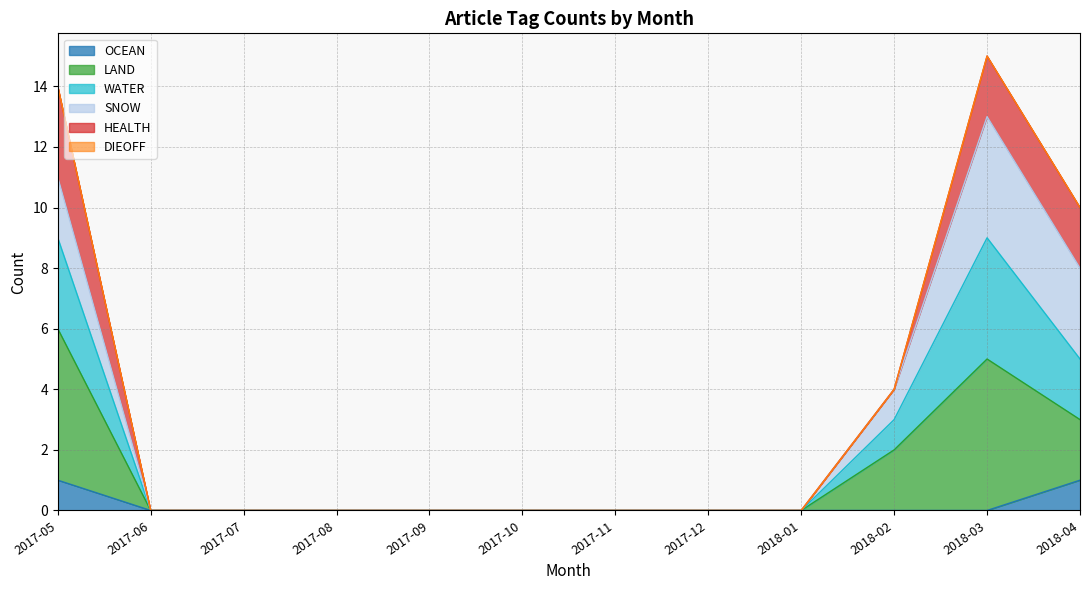

Is it true that LAND equals 0 at 2017-11?

True